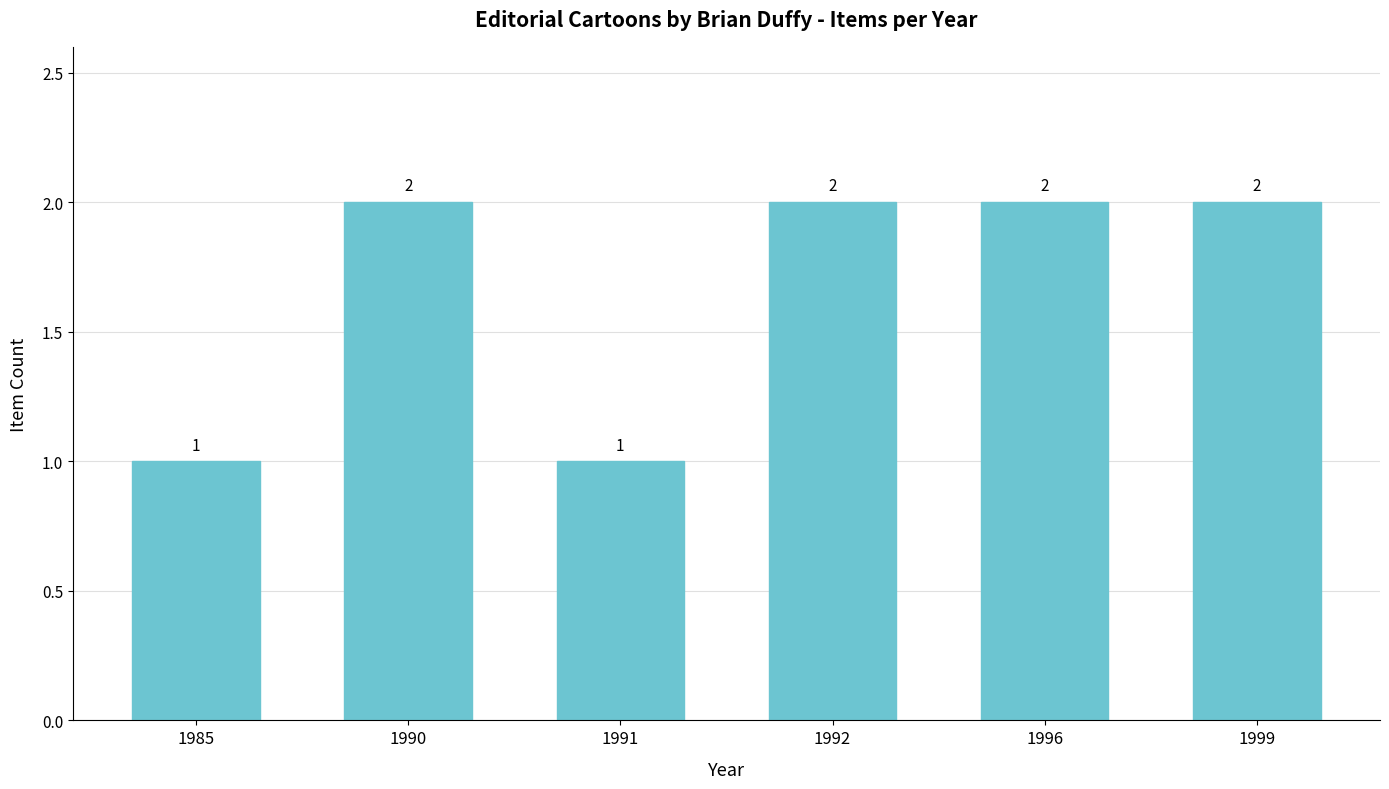

Count the values in the range 1 to 2.

6